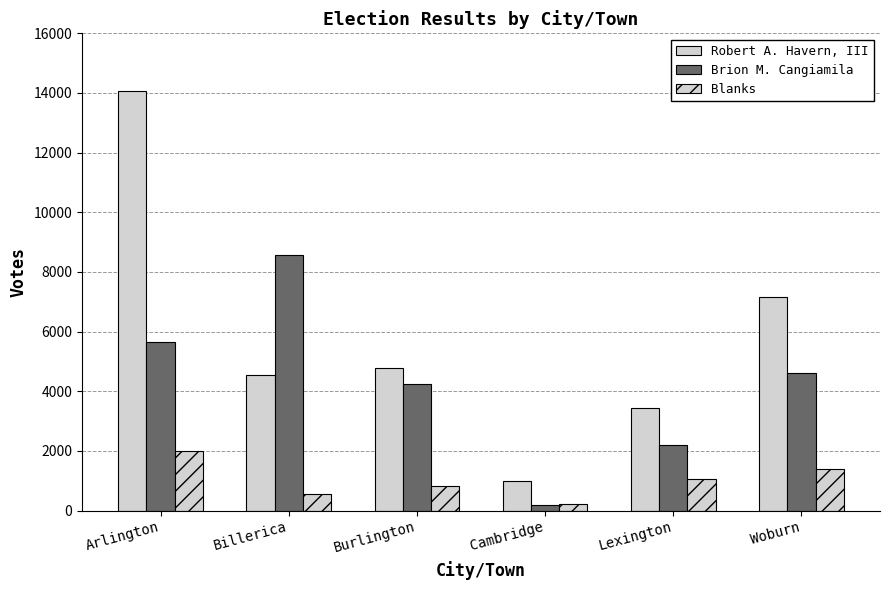

Which series has the largest total across all categories?

Robert A. Havern, III